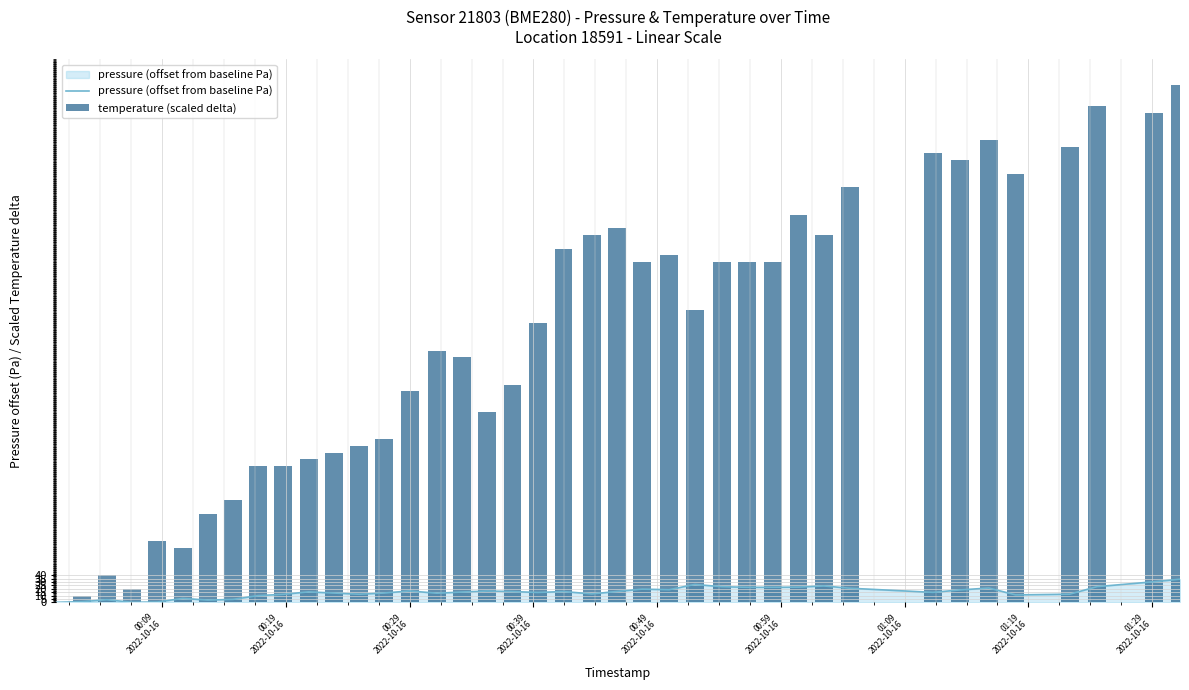

What is the maximum value for pressure (offset from baseline Pa)?

34.0